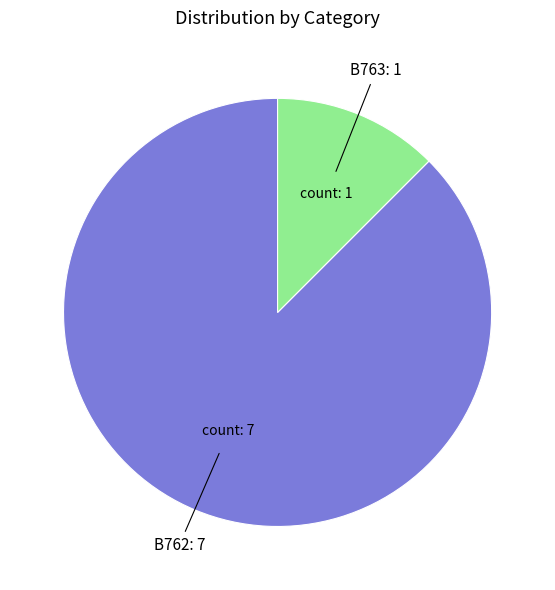

Is there a majority slice in this chart?

Yes